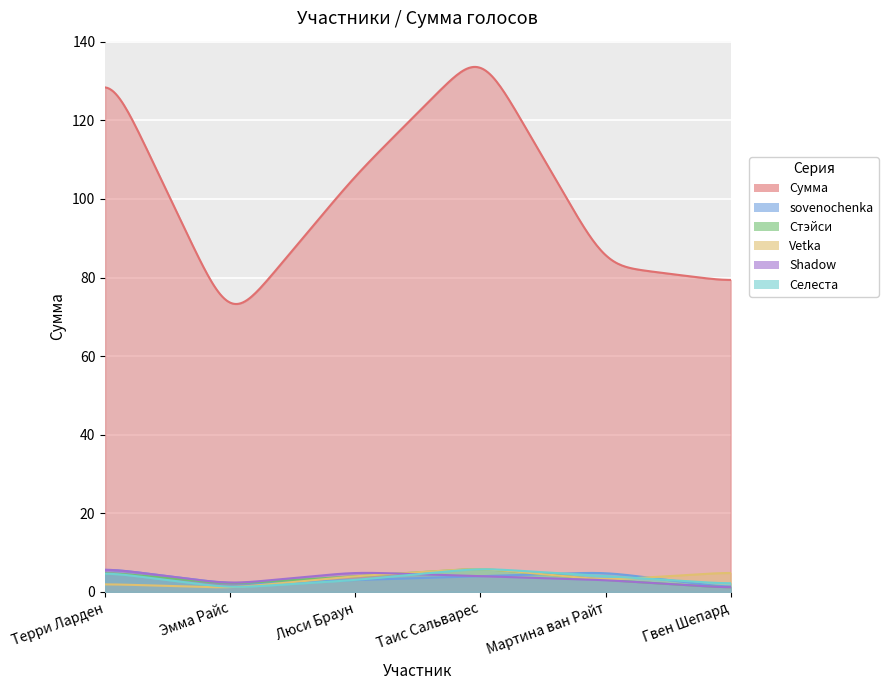

True or false: Shadow has more than 0 interior local peaks.

True